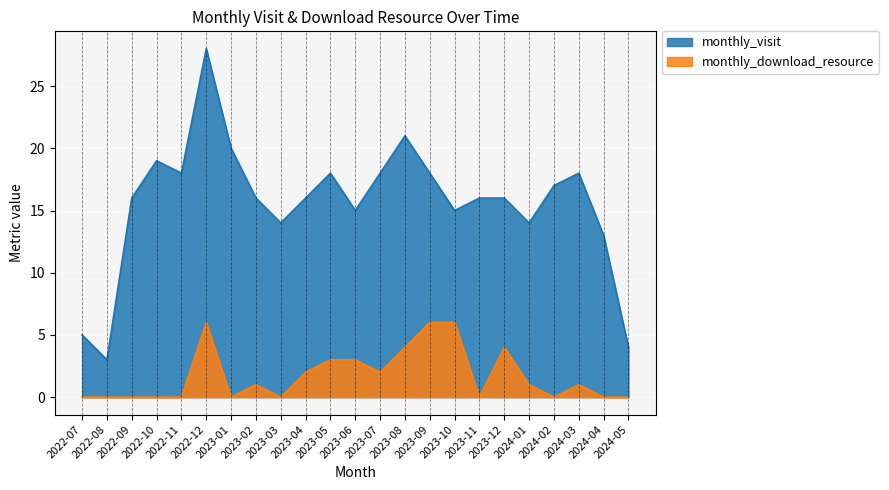

The value of monthly_visit at 2023-09 is 8. True or false?

False